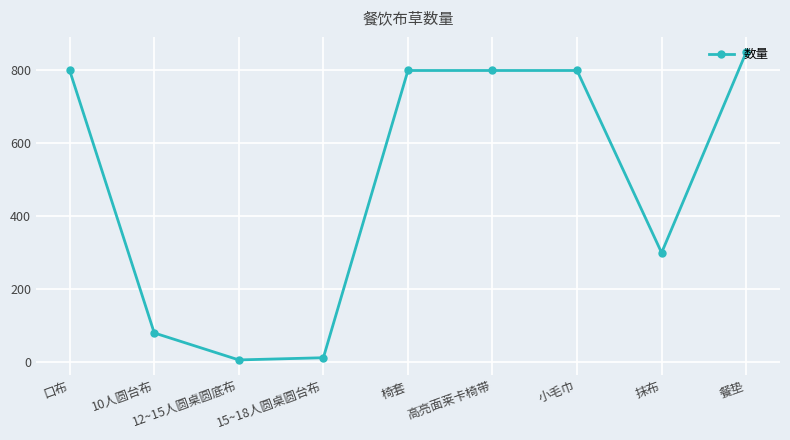

Count the number of categories in the chart.

9